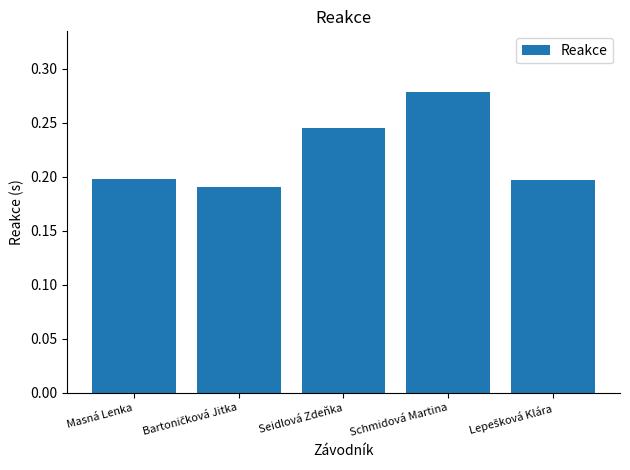

Which has a higher value, Schmidová Martina or Masná Lenka?

Schmidová Martina